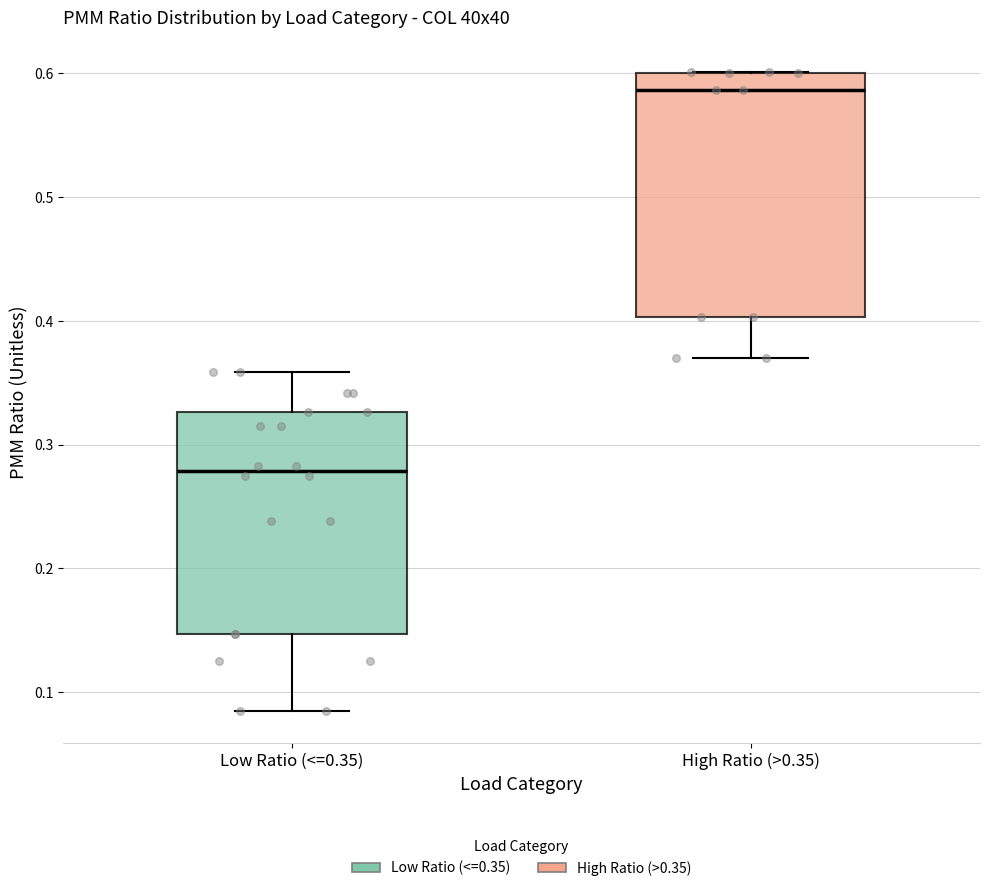

Which box's median line is the highest?

High Ratio (>0.35)